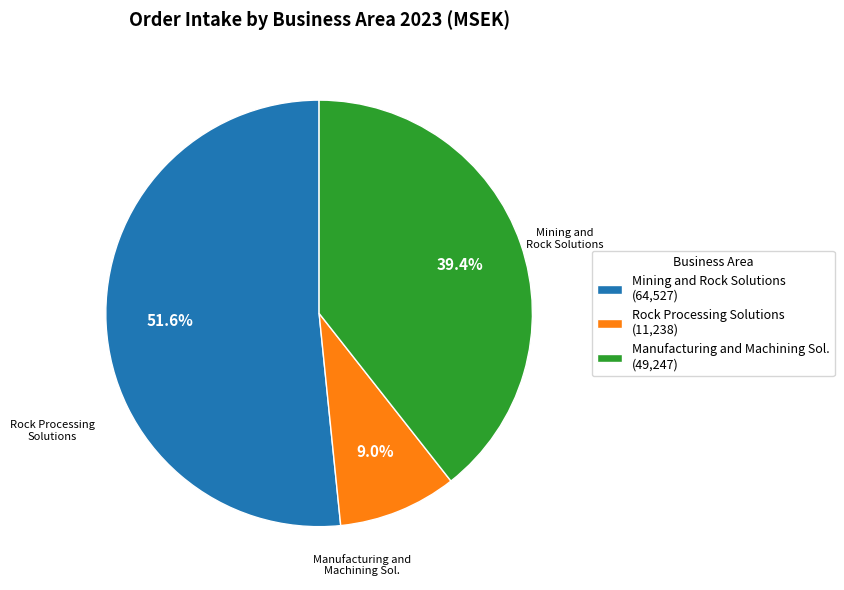

Combined, what portion of the pie is Mining and Rock Solutions (64,527) and Rock Processing Solutions (11,238)?

60.6%